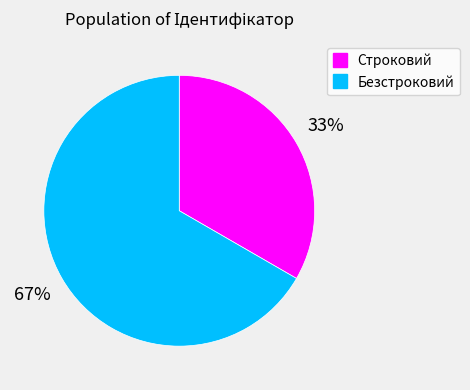

Do Строковий and Безстроковий together represent more than half of the pie?

Yes